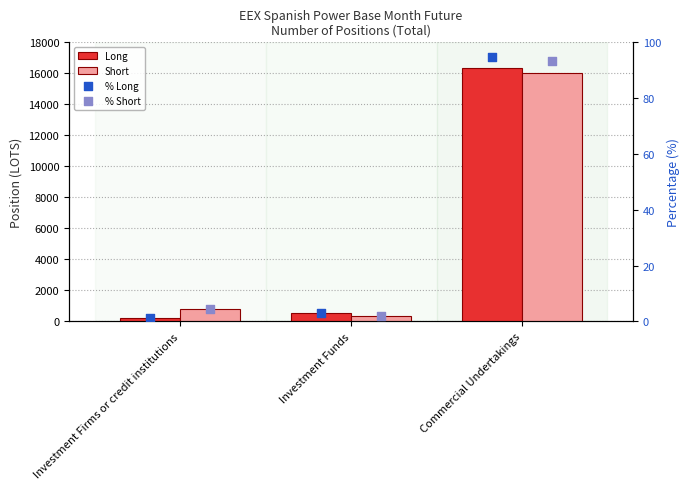

Which series has the widest spread of Y values?

Long